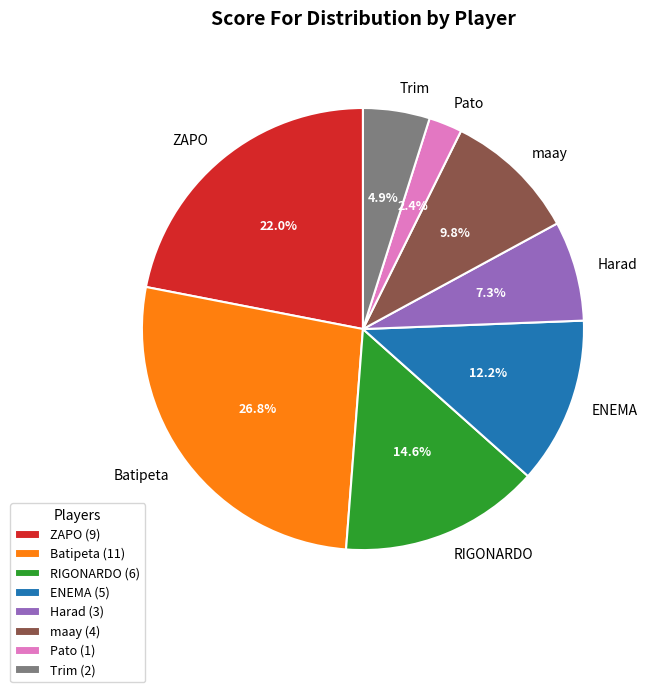

Does any single category account for the majority?

No